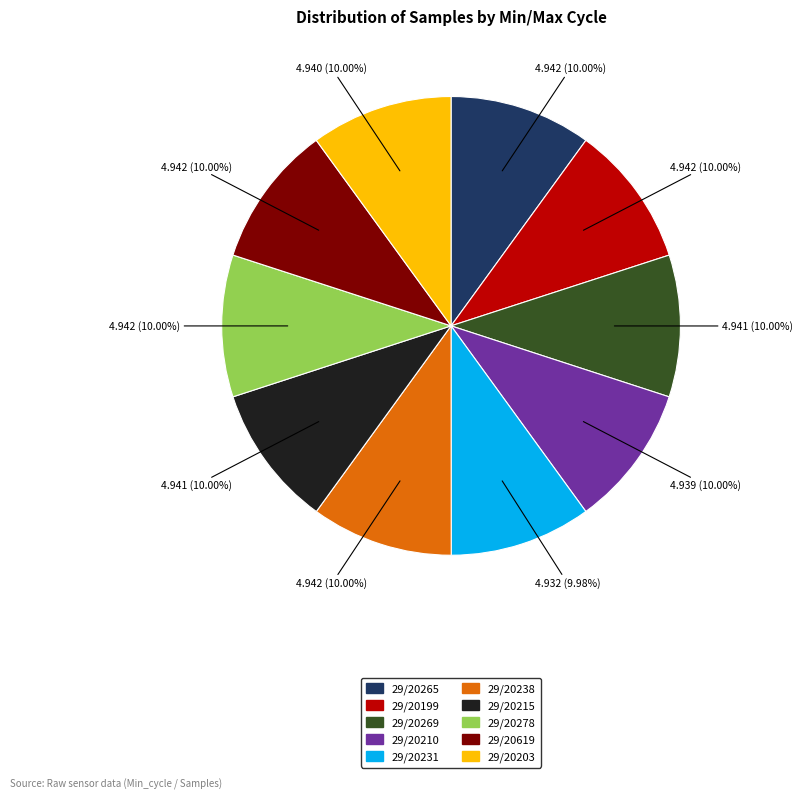

What is the ratio of the value at 29/20238 to the value at 29/20231?

1.0